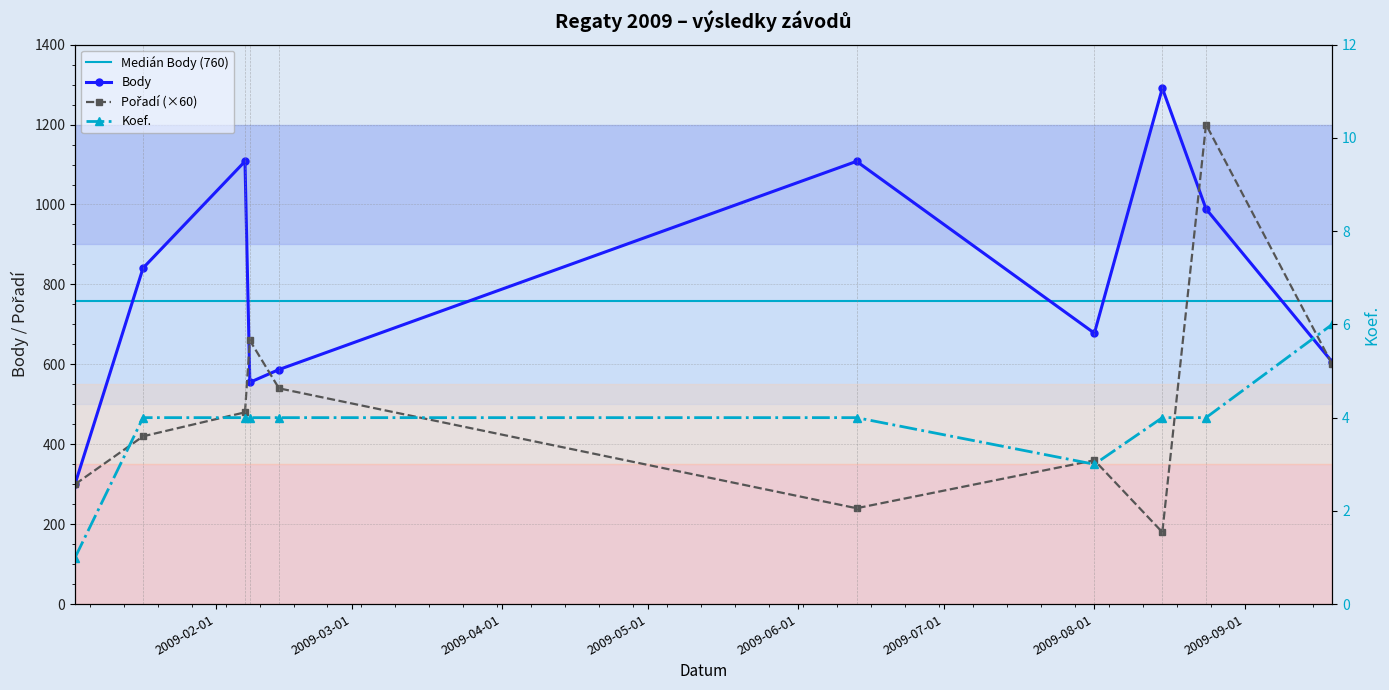

True or false: Koef. and Body cross at least once.

False